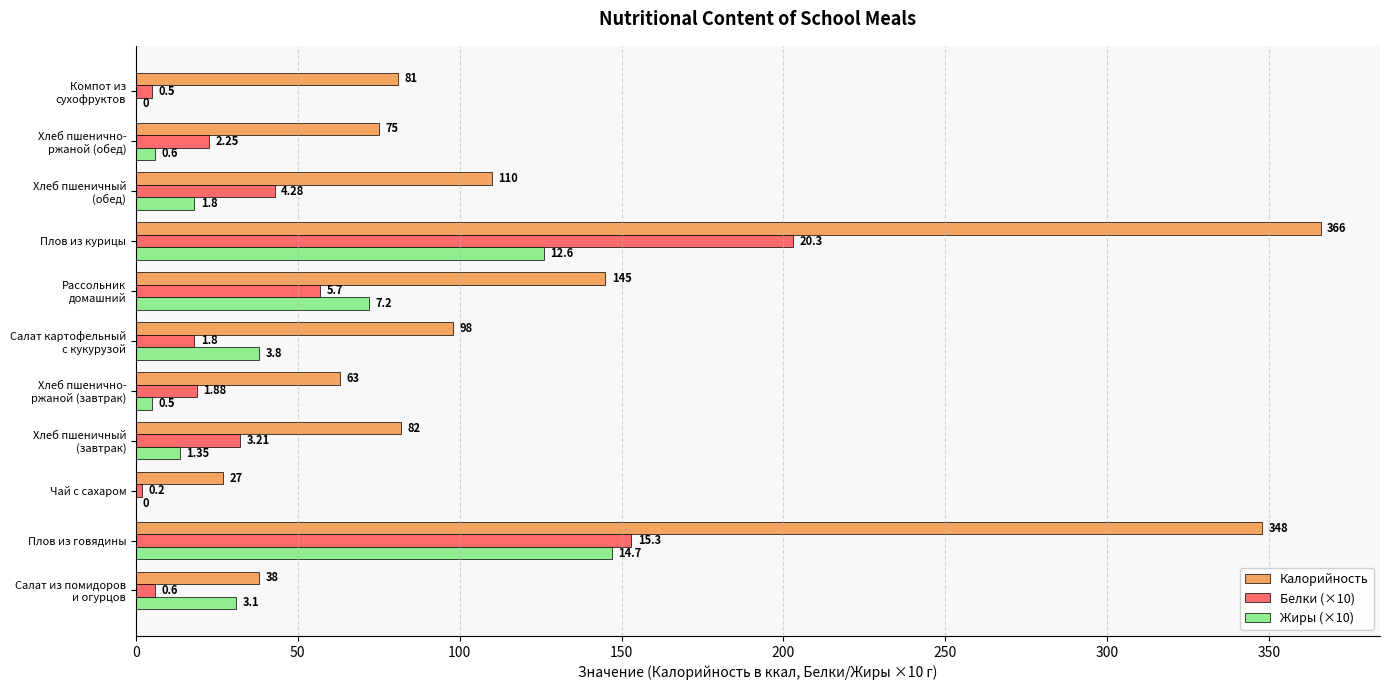

What is the value of the Калорийность bar at the 11th from the left?

81.0